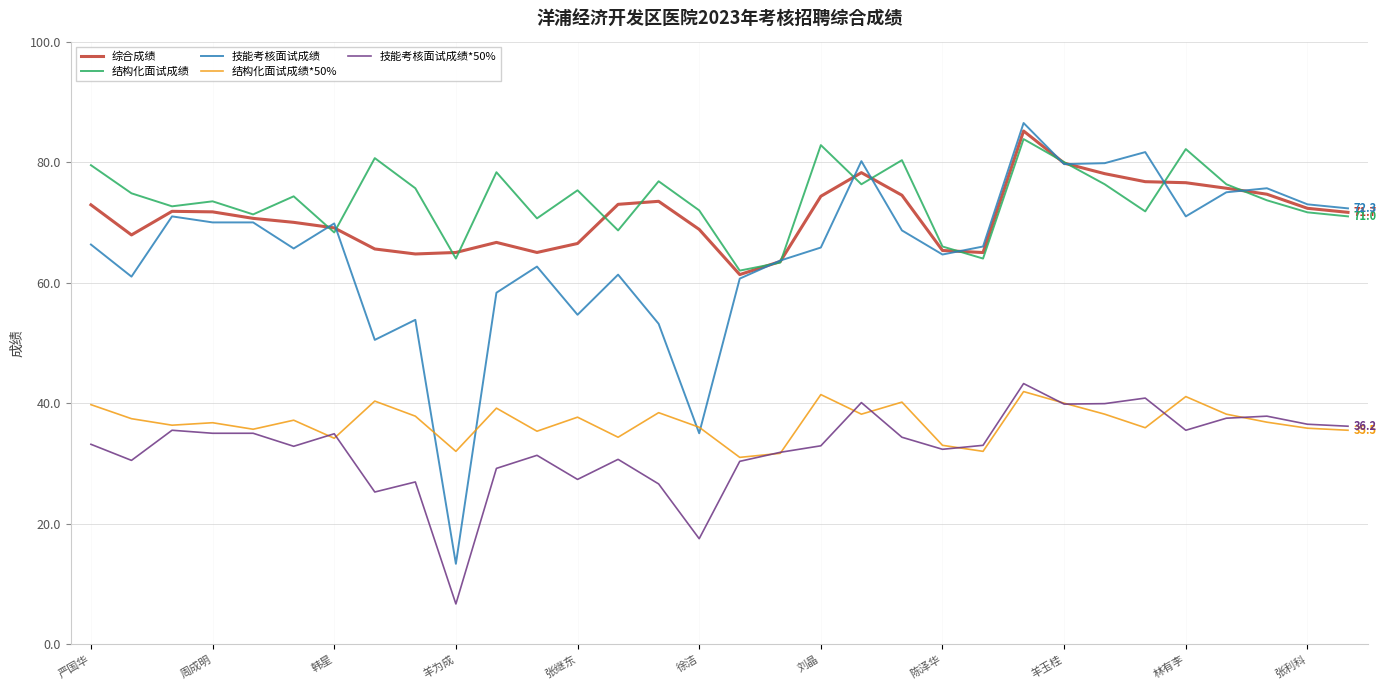

In 结构化面试成绩, how many points are higher than both neighbors (excluding endpoints)?

10